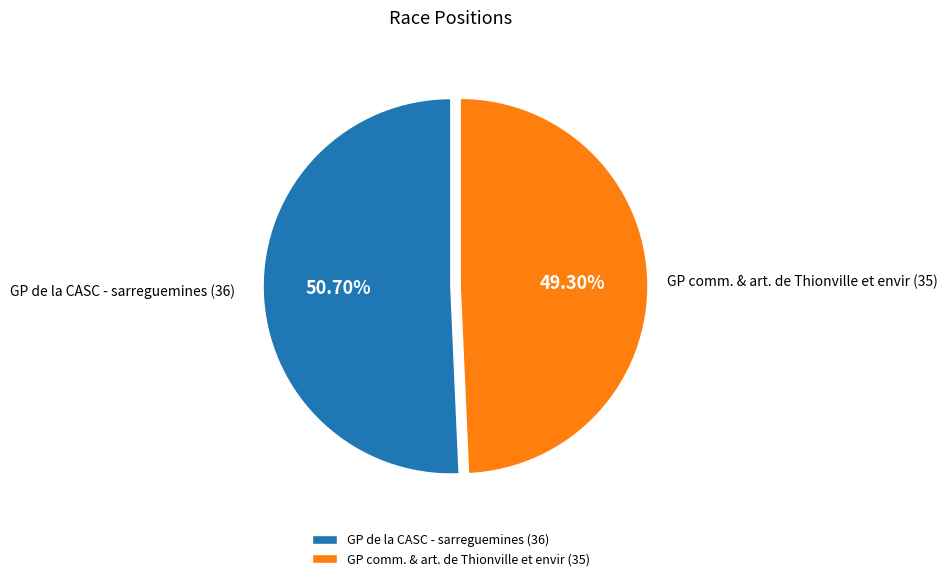

True or false: GP de la CASC - sarreguemines accounts for 57% of the total.

False